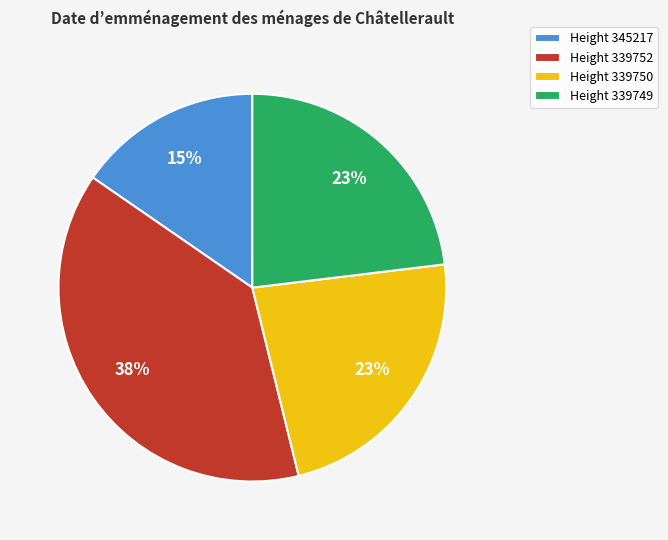

Is the sum of Height 339749 and Height 345217 greater than half?

No